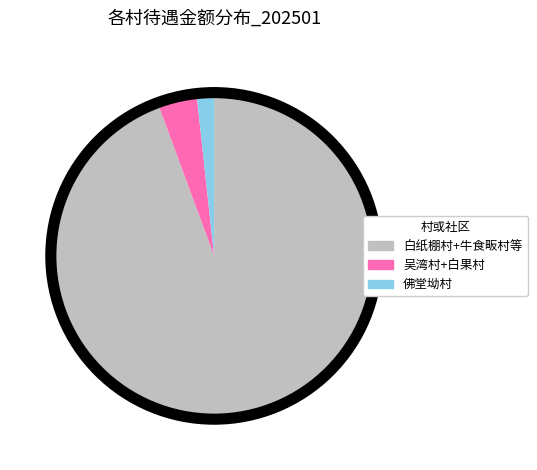

Is there a majority slice in this chart?

Yes